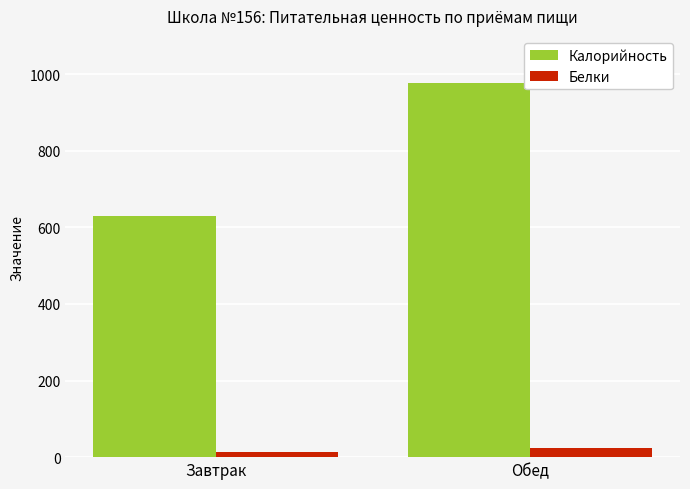

How many bars are there in each group?

2